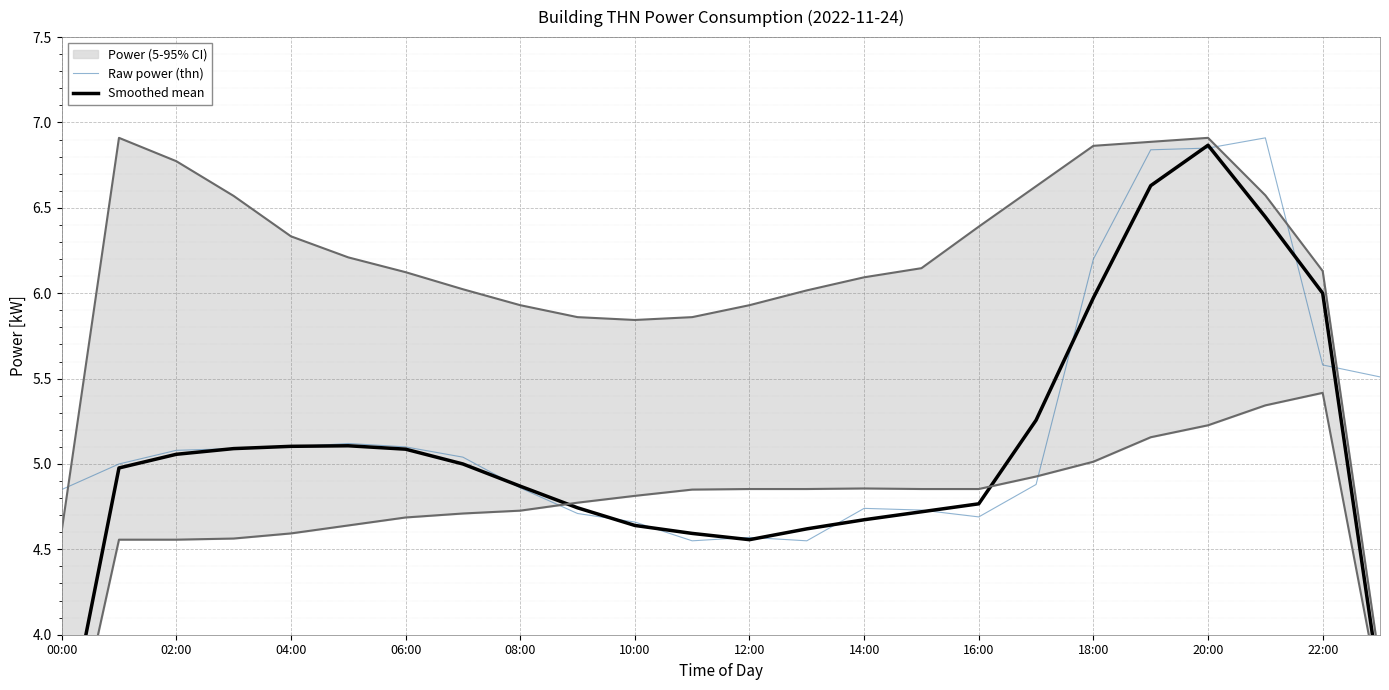

Reading left to right, what are all the values shown in this chart?

Raw power (thn): 4.8	5.0	5.1	5.1	5.1	5.1	5.1	5.0	4.9	4.7	4.7	4.5	4.6	4.5	4.7	4.7	4.7	4.9	6.2	6.8	6.8	6.9	5.6	5.5
Smoothed mean: 3.3	5.0	5.1	5.1	5.1	5.1	5.1	5.0	4.9	4.7	4.6	4.6	4.6	4.6	4.7	4.7	4.8	5.3	6.0	6.6	6.9	6.4	6.0	3.7